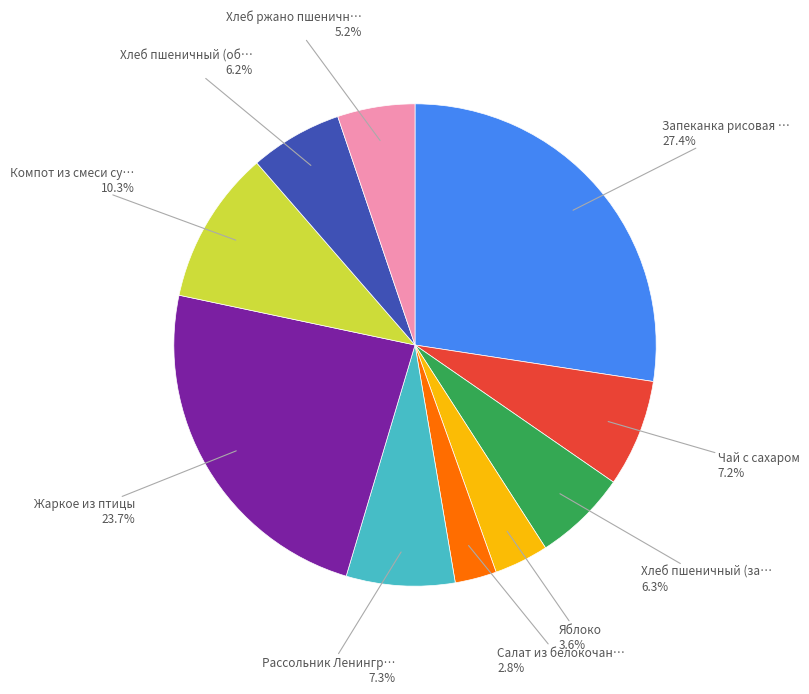

How many segments does this pie chart have?

10